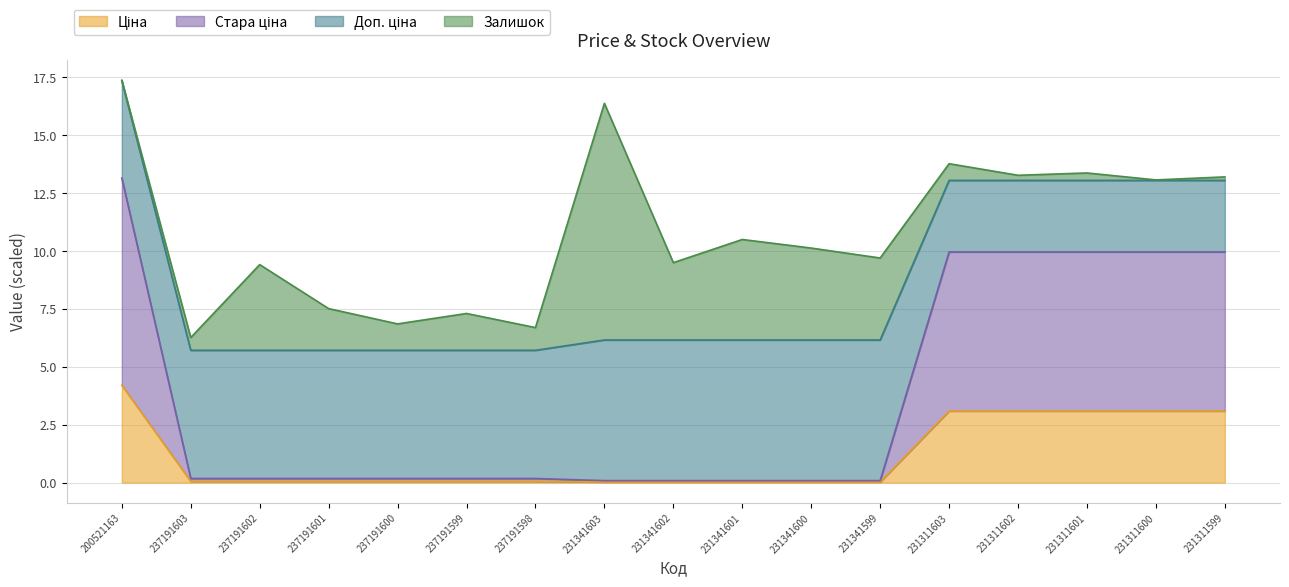

What position from the left is 231341600?

11